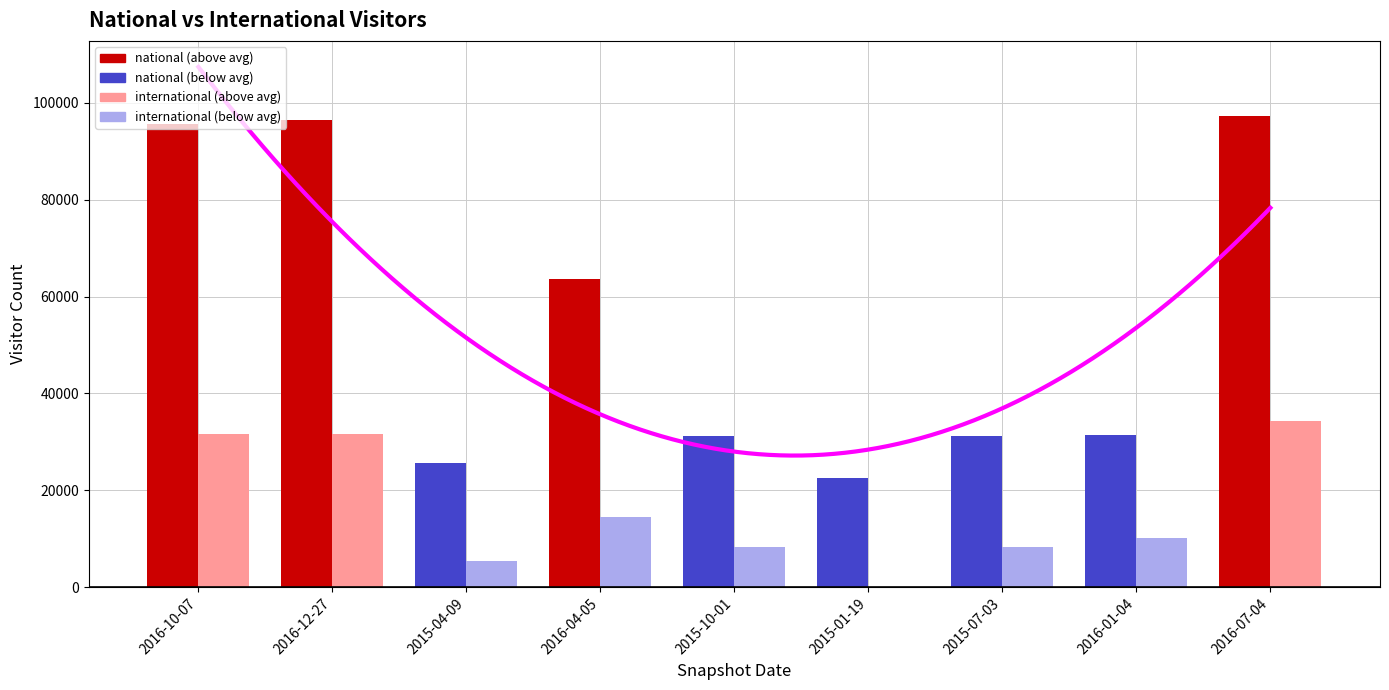

What is the greatest value displayed?

97291